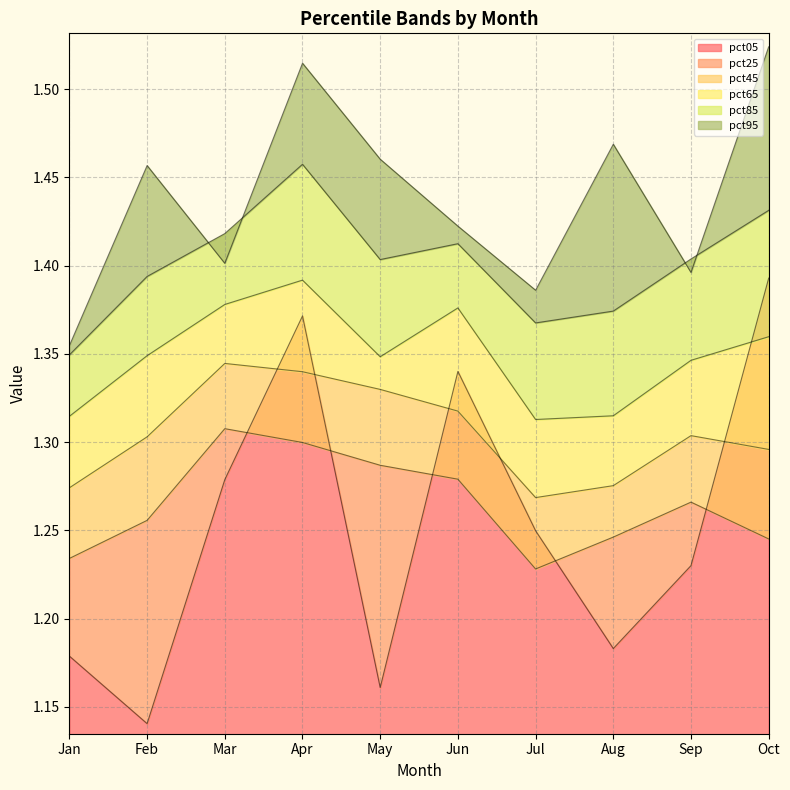

Is it true that pct25 equals 1.3 at Mar?

True